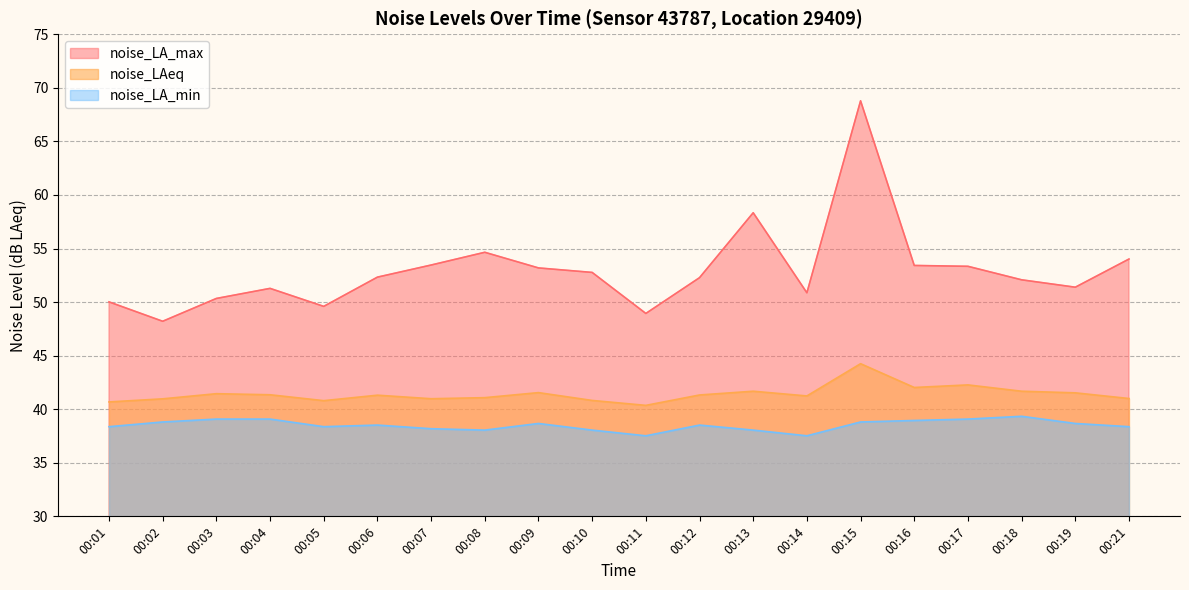

What is the total value across all series at 00:14?

129.6